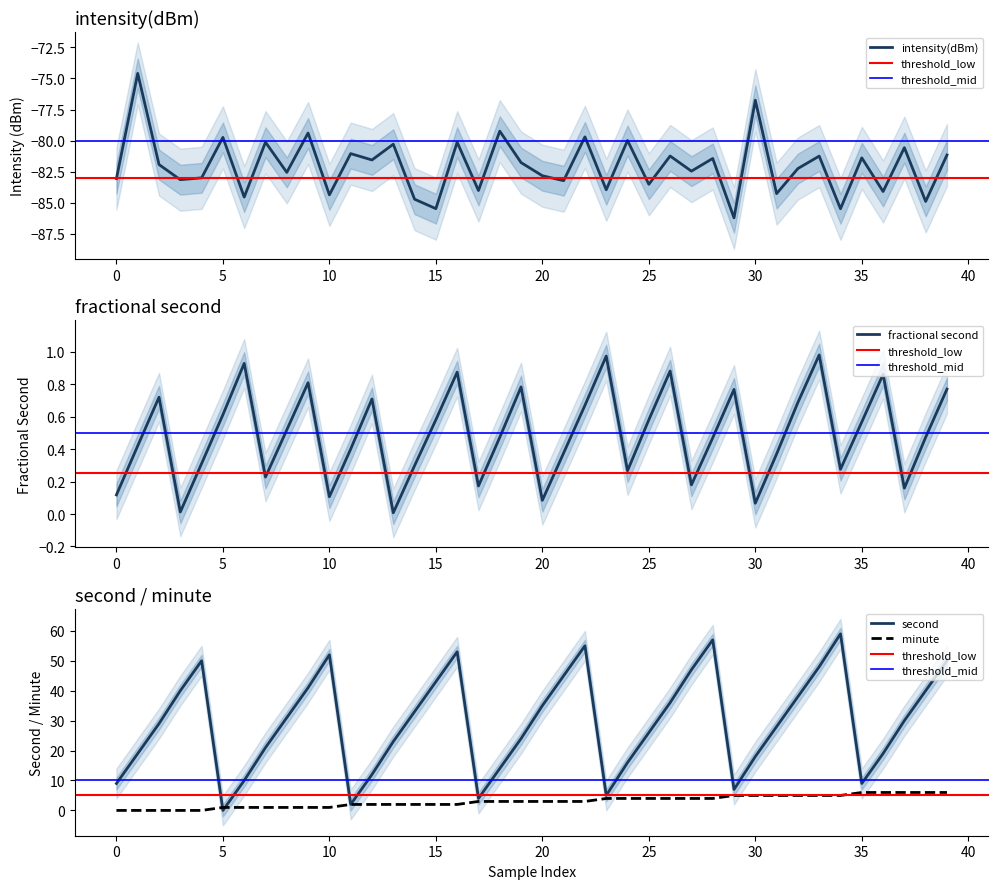

At which label does intensity(dBm) reach its peak?

1